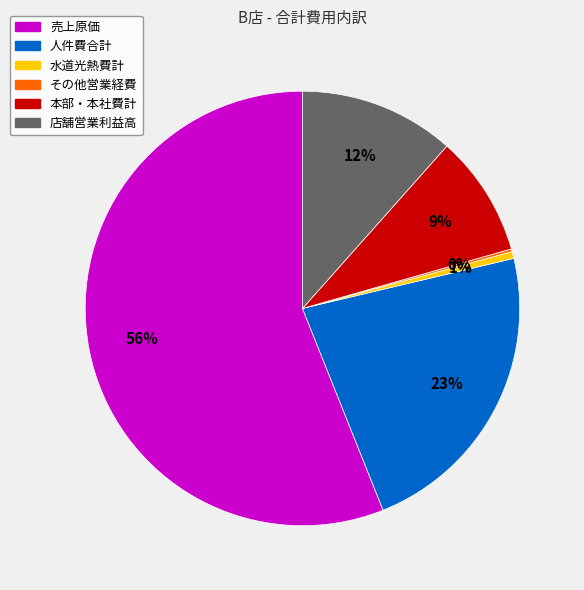

Which slice is the largest?

売上原価